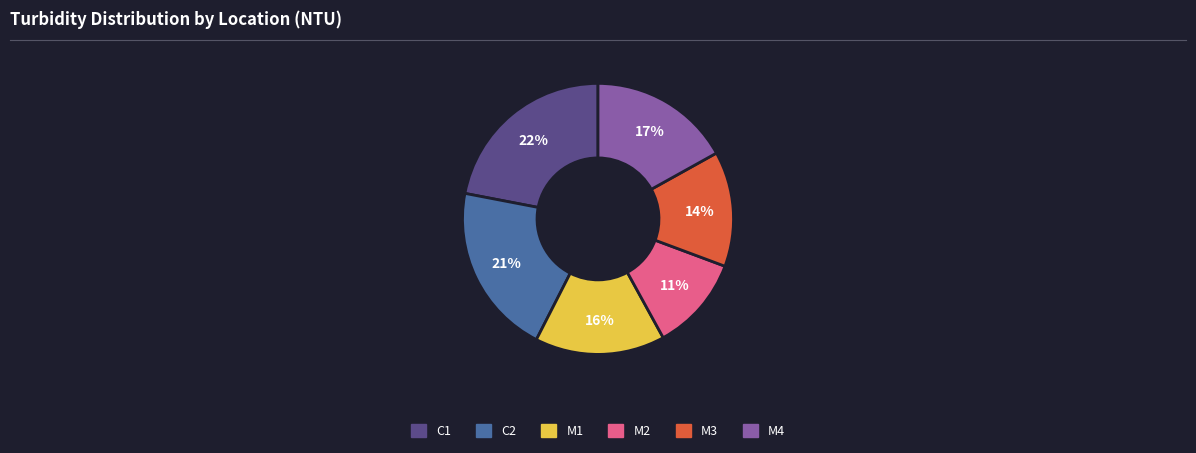

To the nearest percent, what is the difference between the largest and smallest slice percentages?

11%